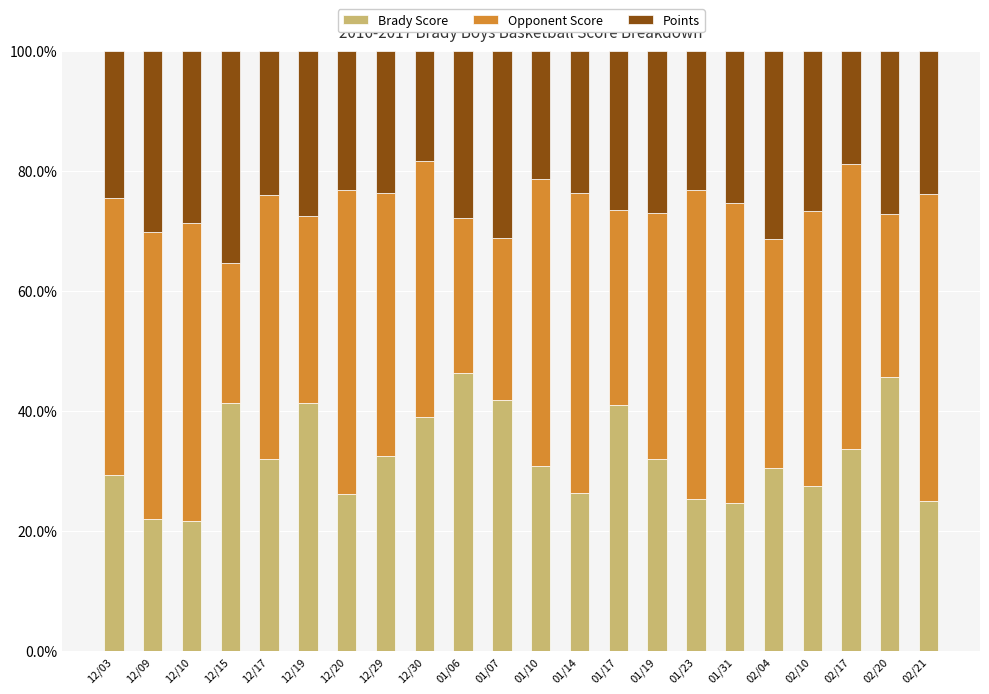

What is the total value across all series at 12/03?

100.0